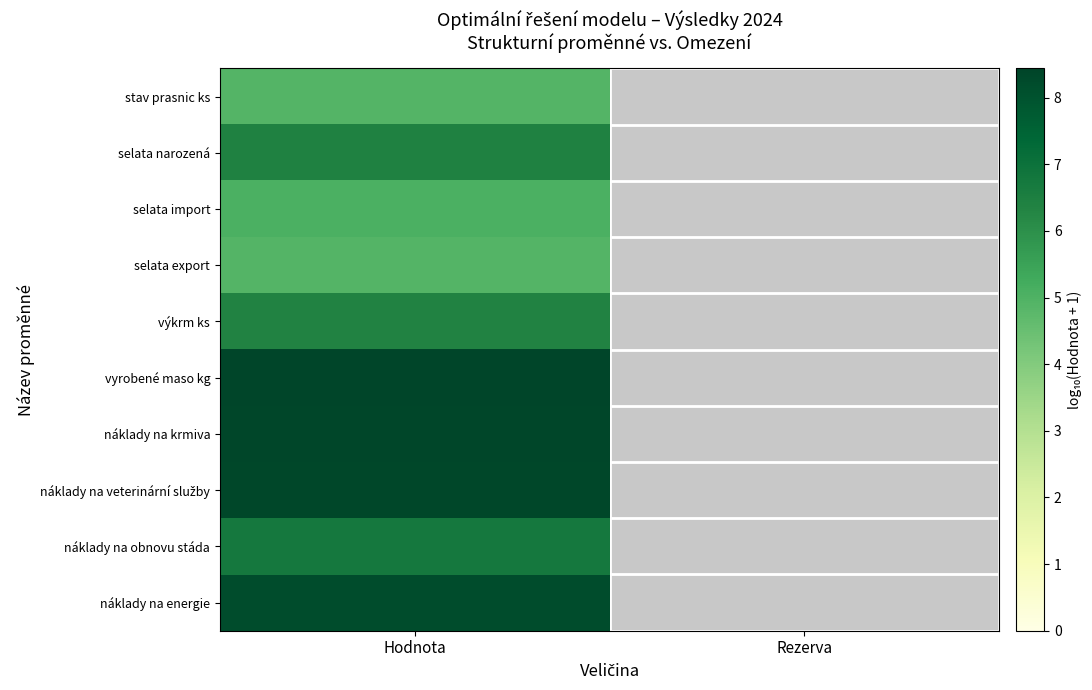

What is the greatest value displayed?

8.4